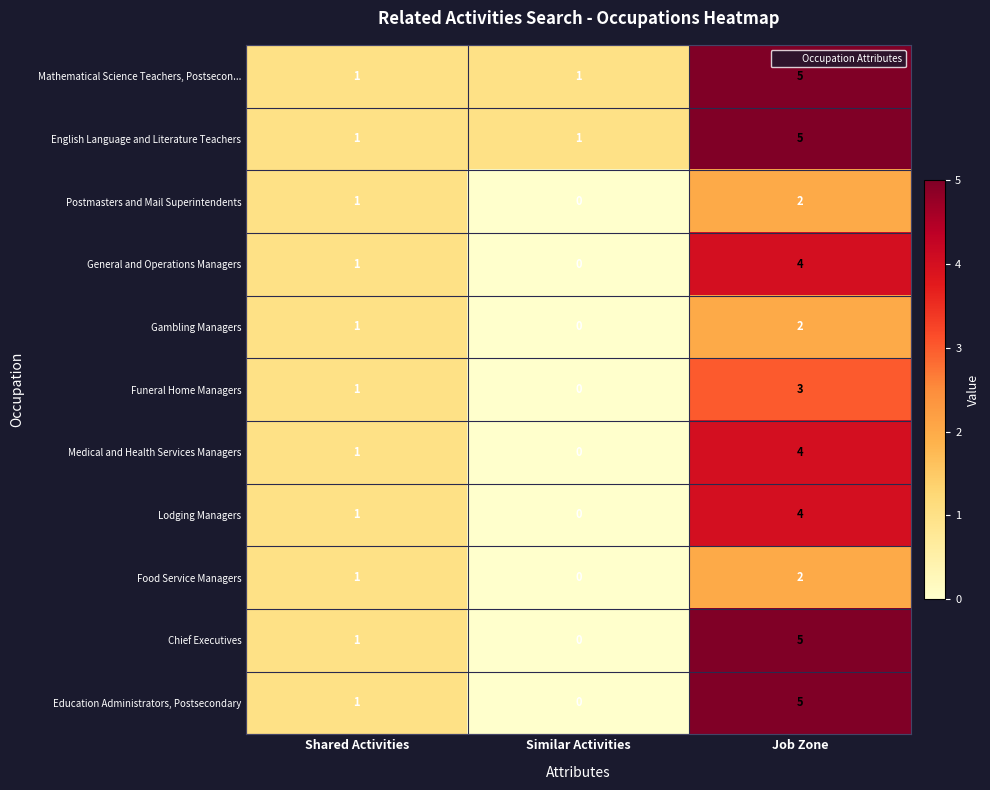

What is the sum of all Chief Executives values?

6